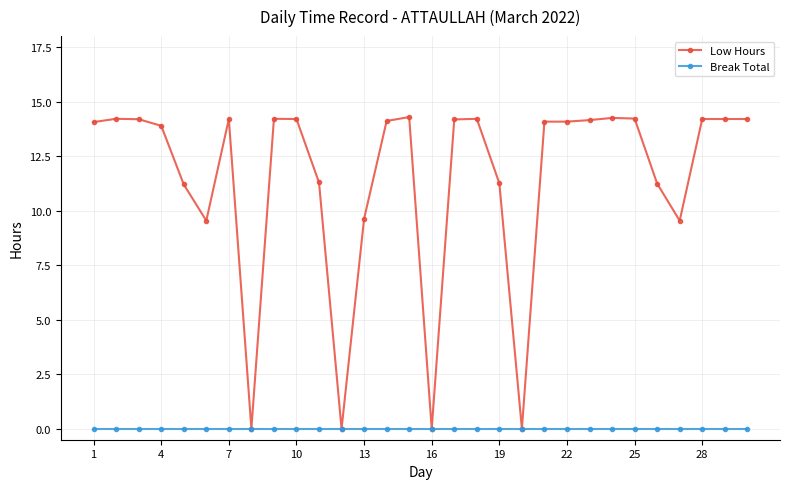

True or false: Low Hours has more than 2 points higher than both neighbors.

True